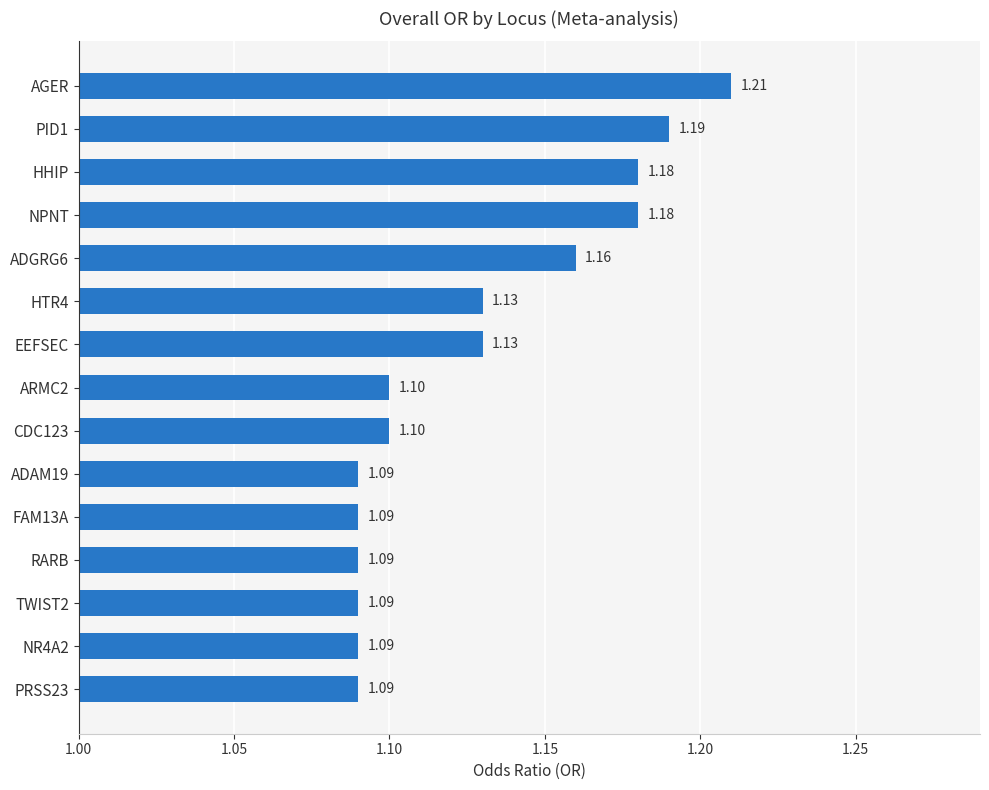

What is the label of the 12th bar from the top?

RARB